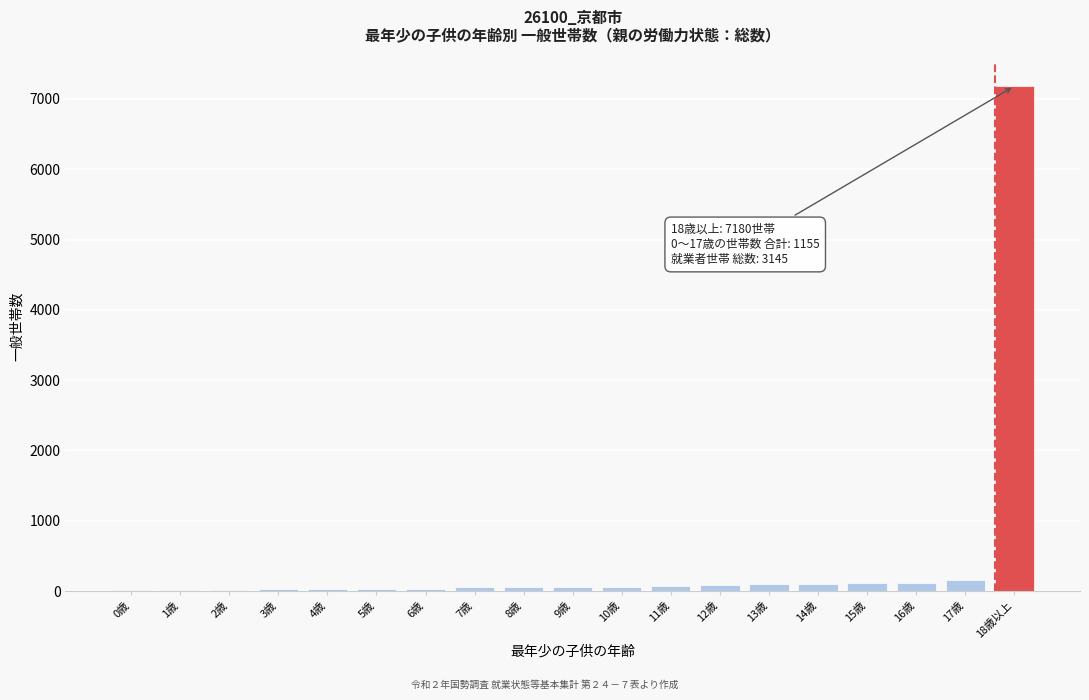

What is the maximum value shown in the chart?

7180